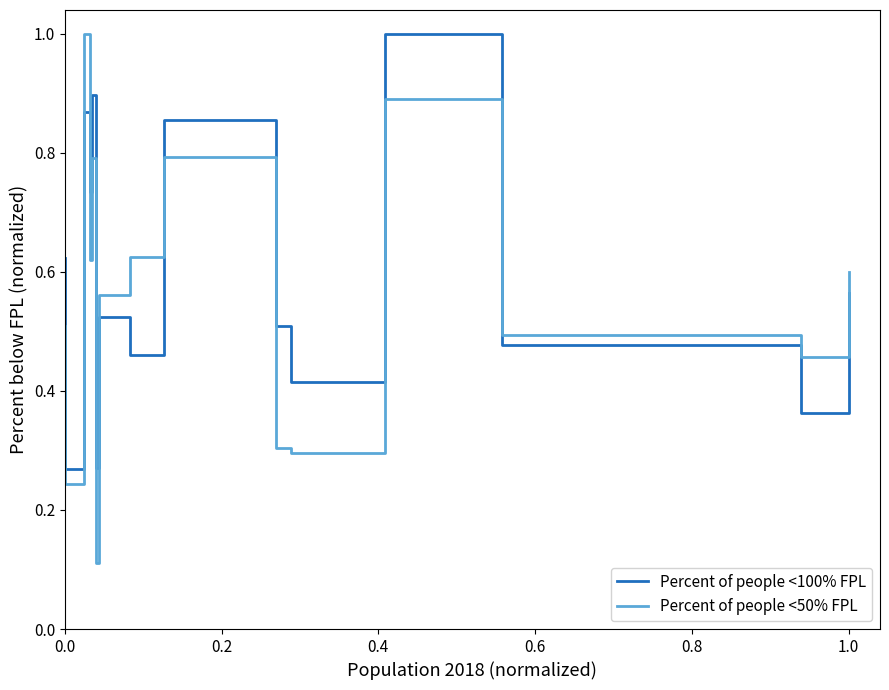

What are all the series names shown in the legend?

Percent of people <100% FPL, Percent of people <50% FPL